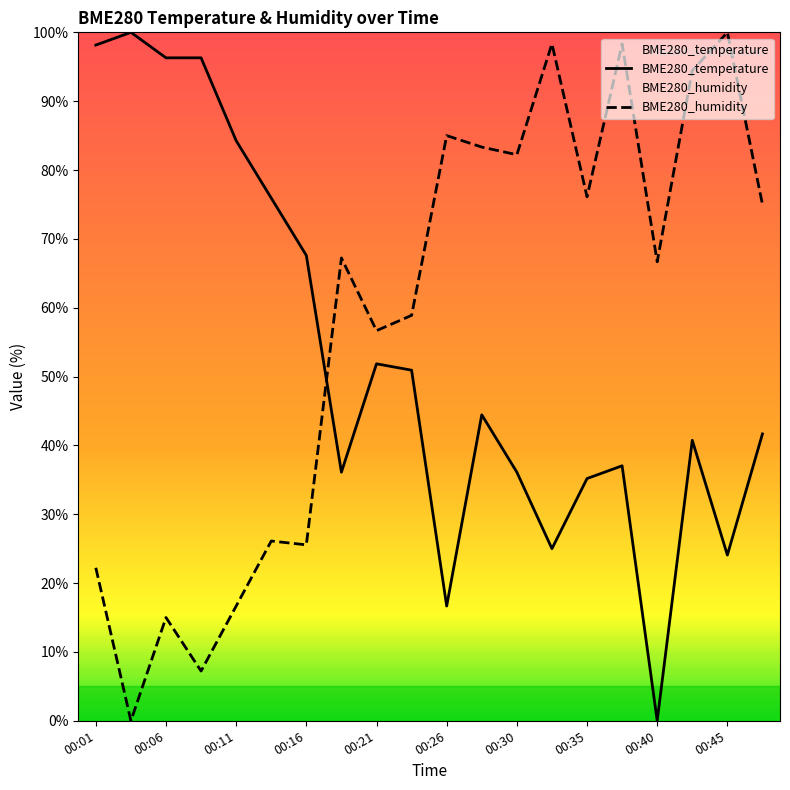

After their last crossing, which series has the higher values: BME280_humidity or BME280_temperature?

BME280_humidity